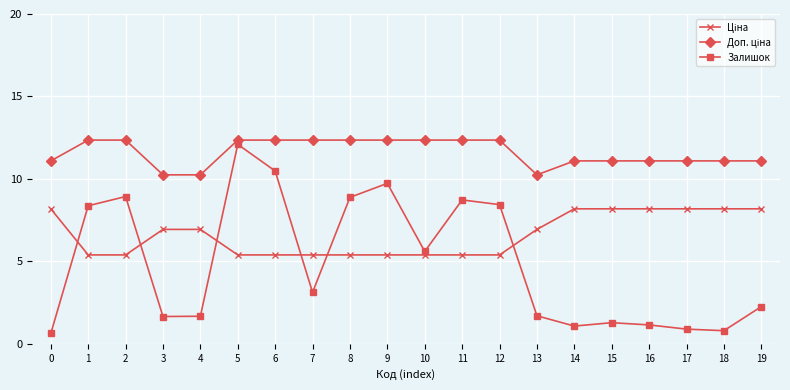

What is the total value across all series at 3?

18.8